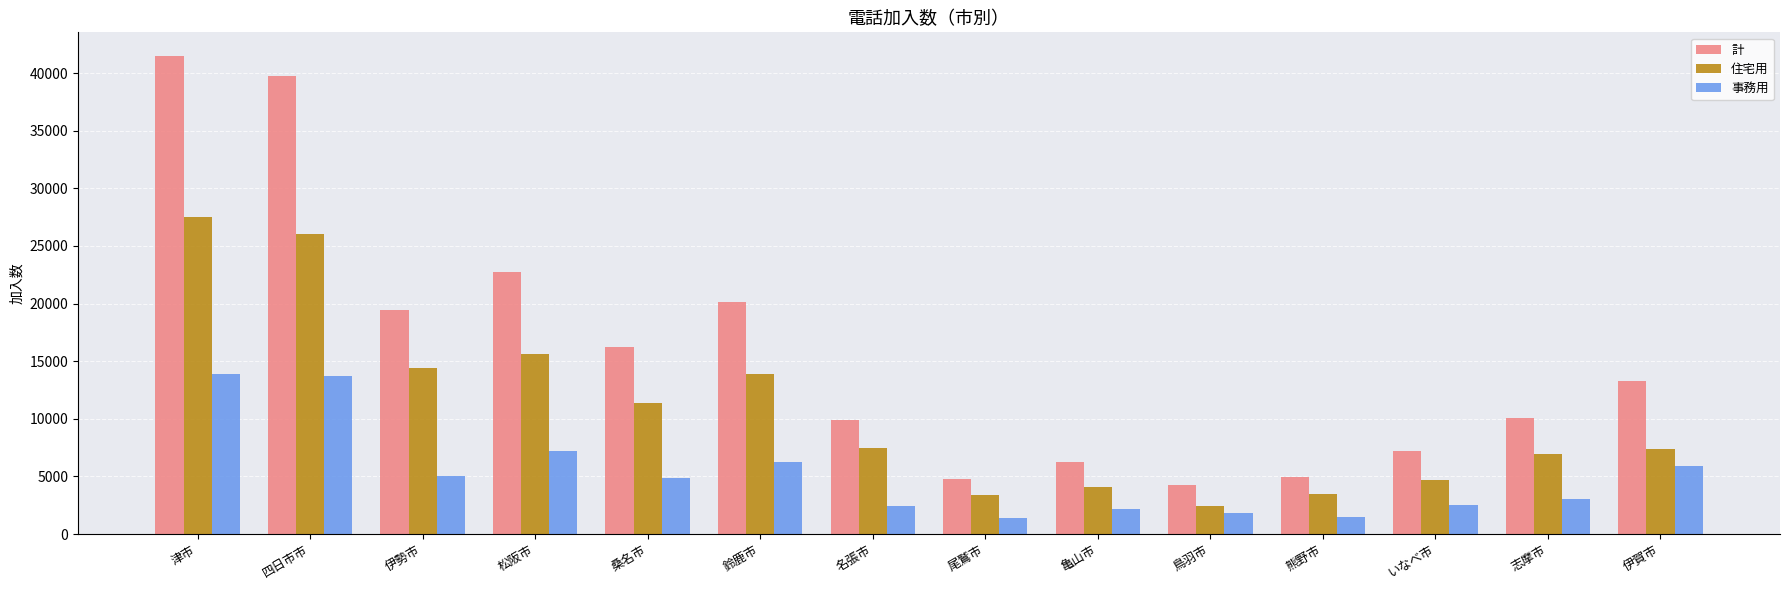

Where is 事務用 nearest to the value 7664?

松阪市